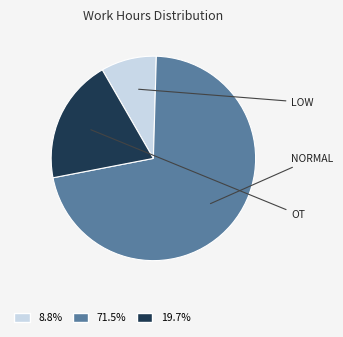

How many slices are in this pie chart?

3